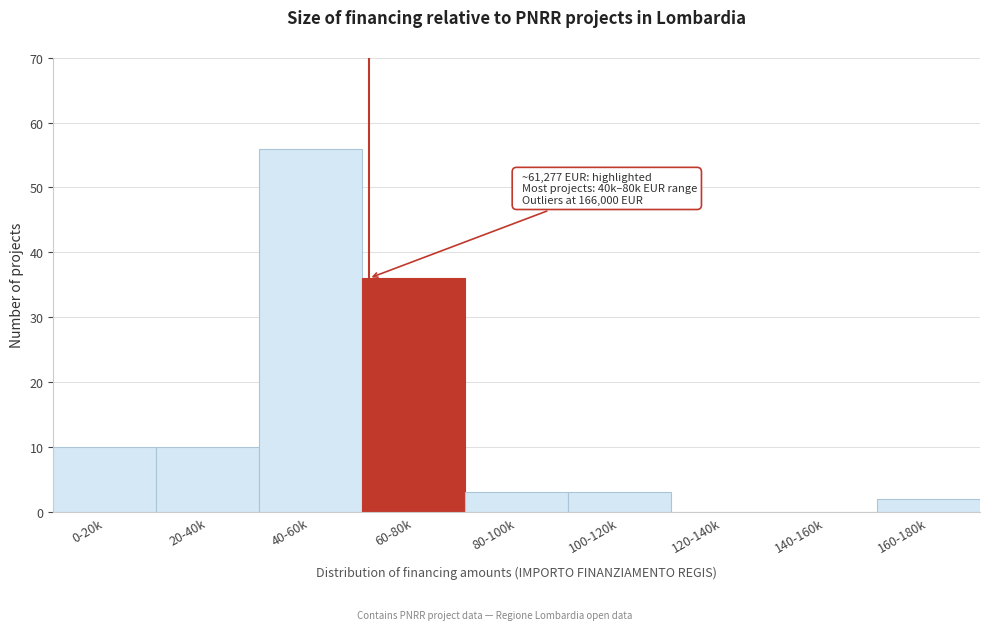

Reading left to right, list all the values displayed in this chart.

0-20k=10	20-40k=10	40-60k=56	60-80k=36	80-100k=3	100-120k=3	120-140k=0	140-160k=0	160-180k=2